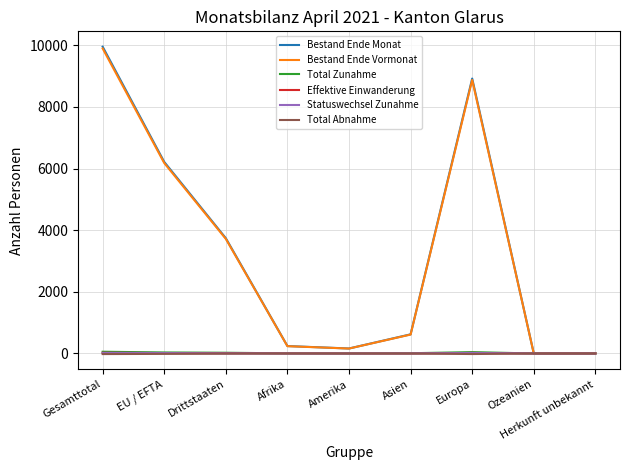

Is it true that Total Zunahme equals 1 at Amerika?

True